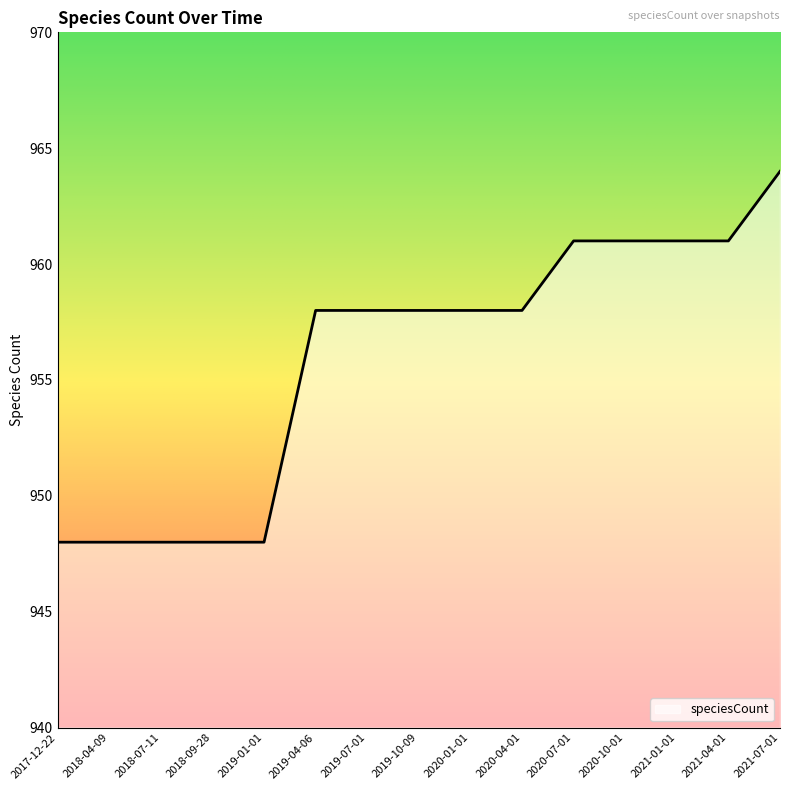

What position from the right is 2017-12-22?

15